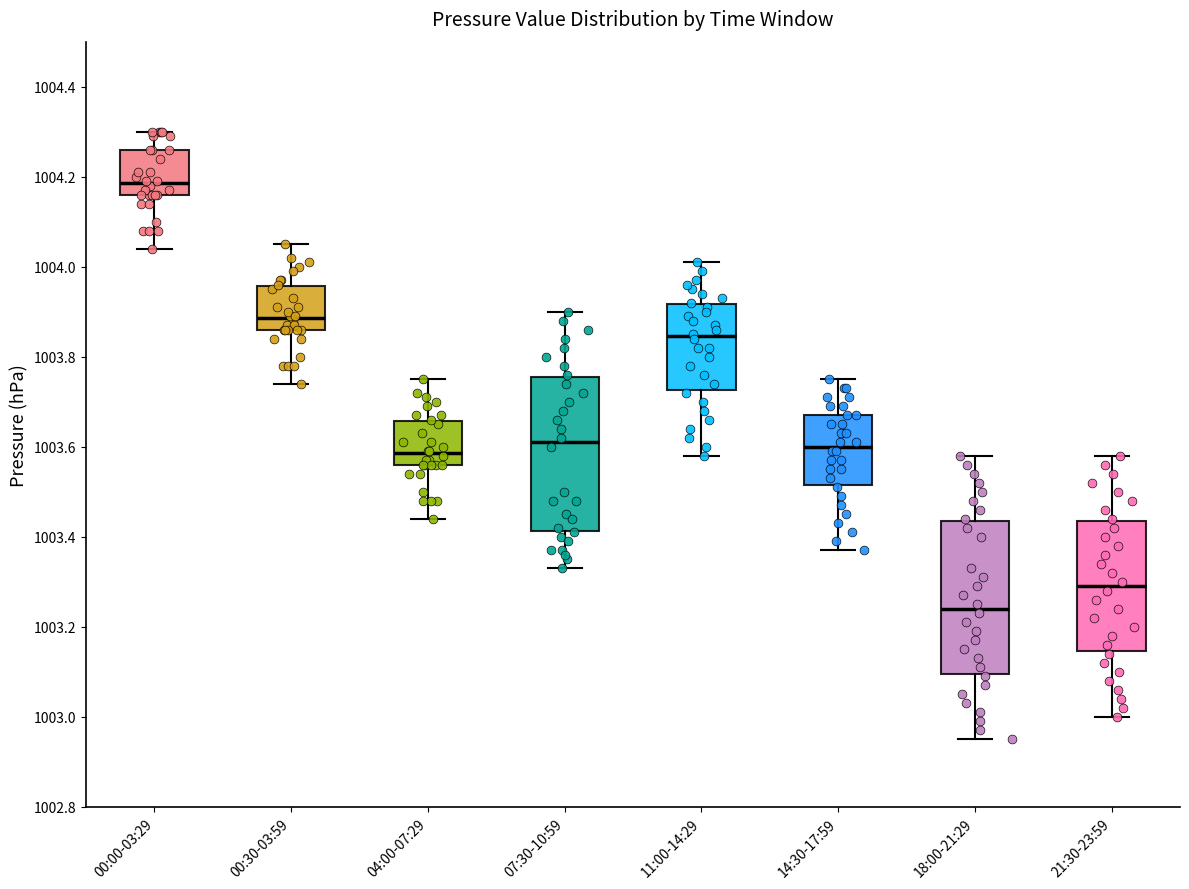

Which box has the highest median line?

00:00-03:29